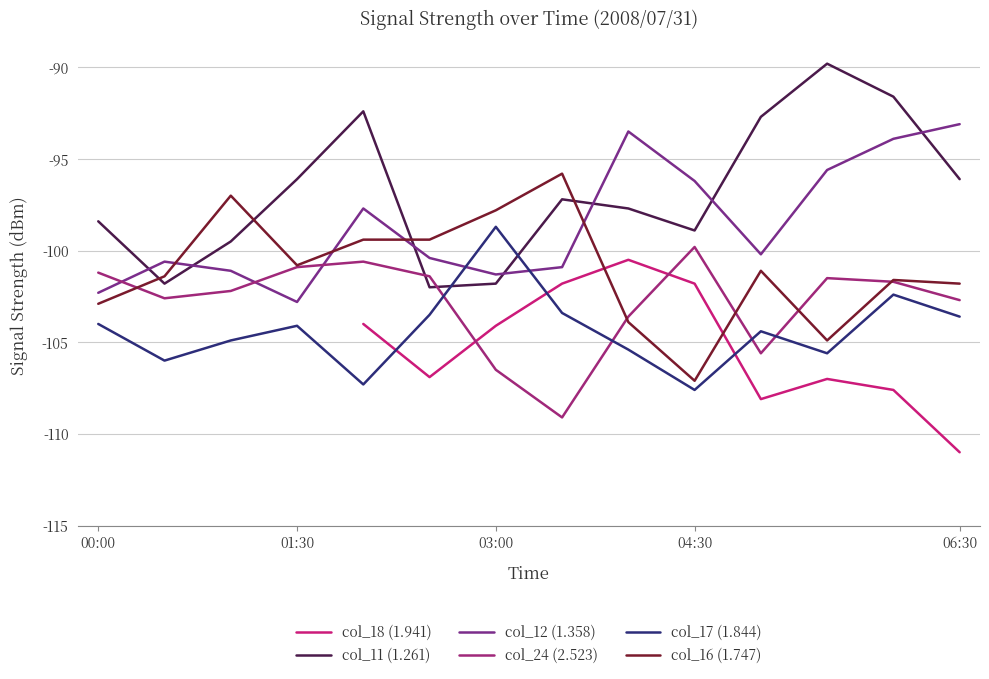

How many distinct data groups are displayed?

6